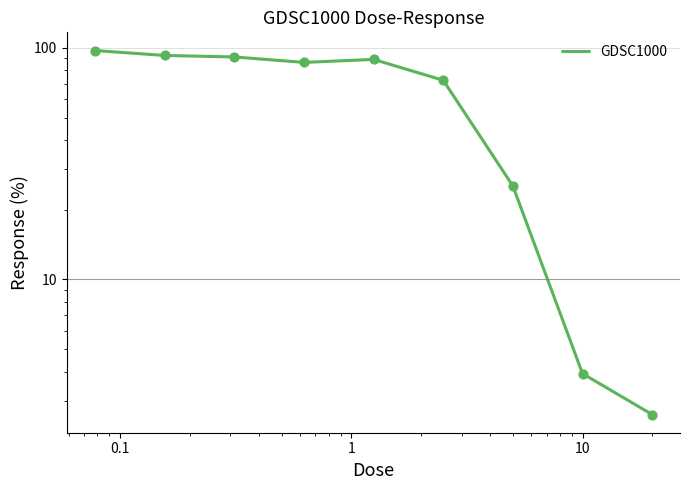

Which has a higher value, 0.1 or 10?

0.1